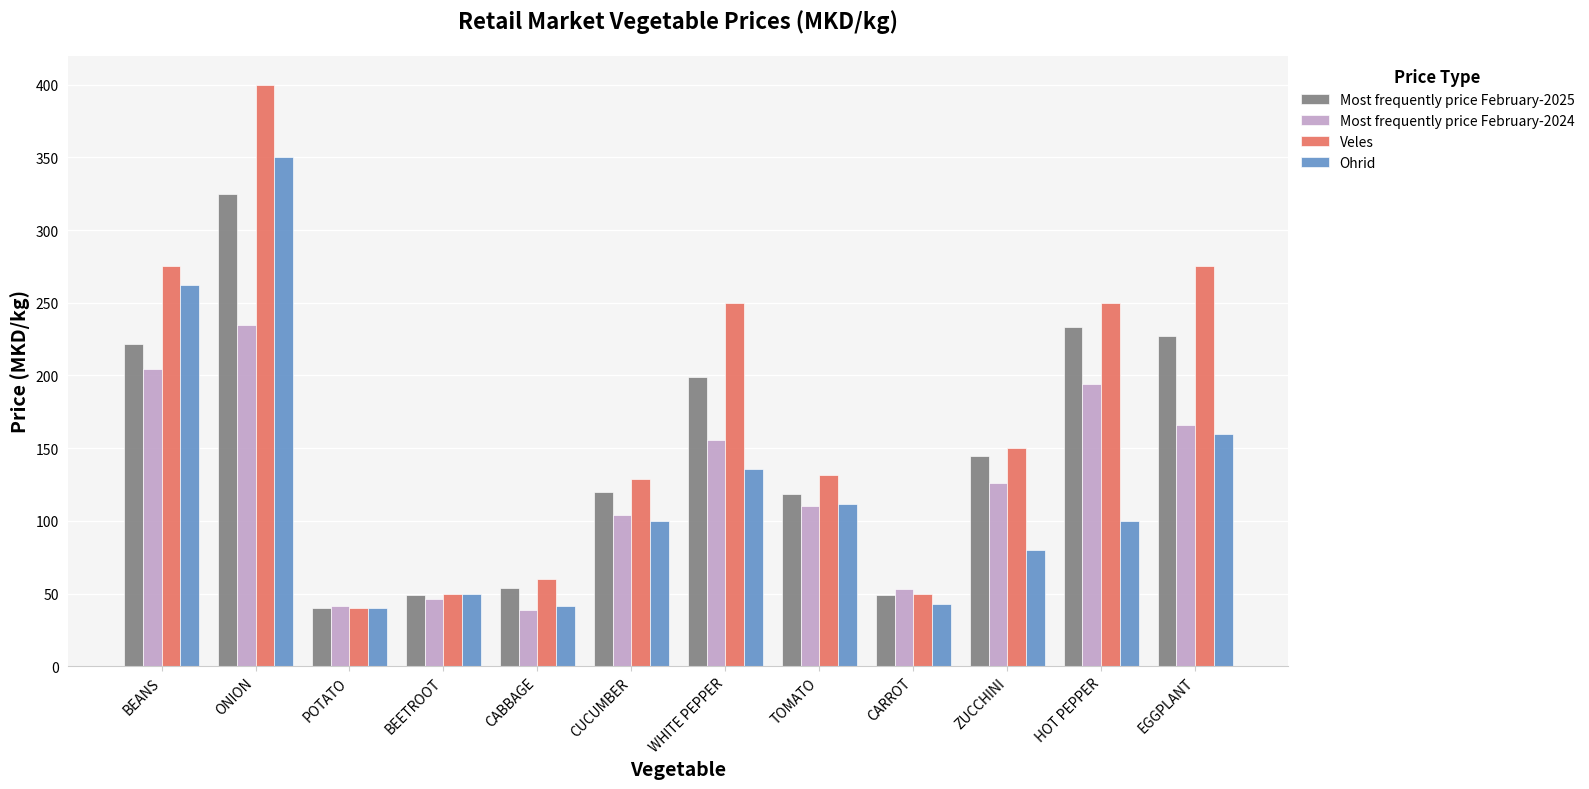

How many distinct data groups are displayed?

4